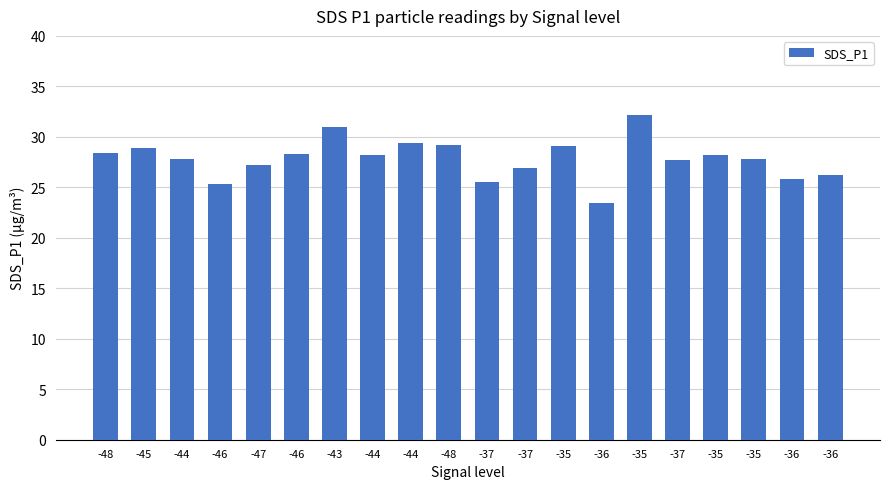

What is the value of the 16th bar from the left?

25.5